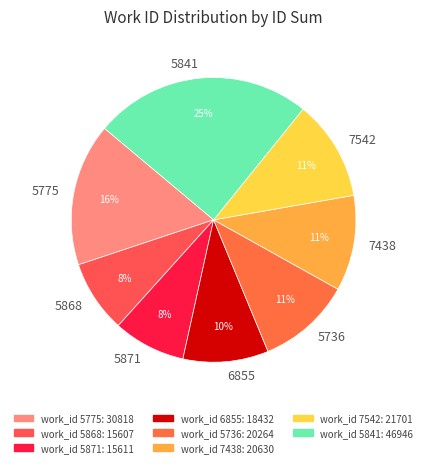

What percentage is the 7542 slice, to the nearest percent?

11%